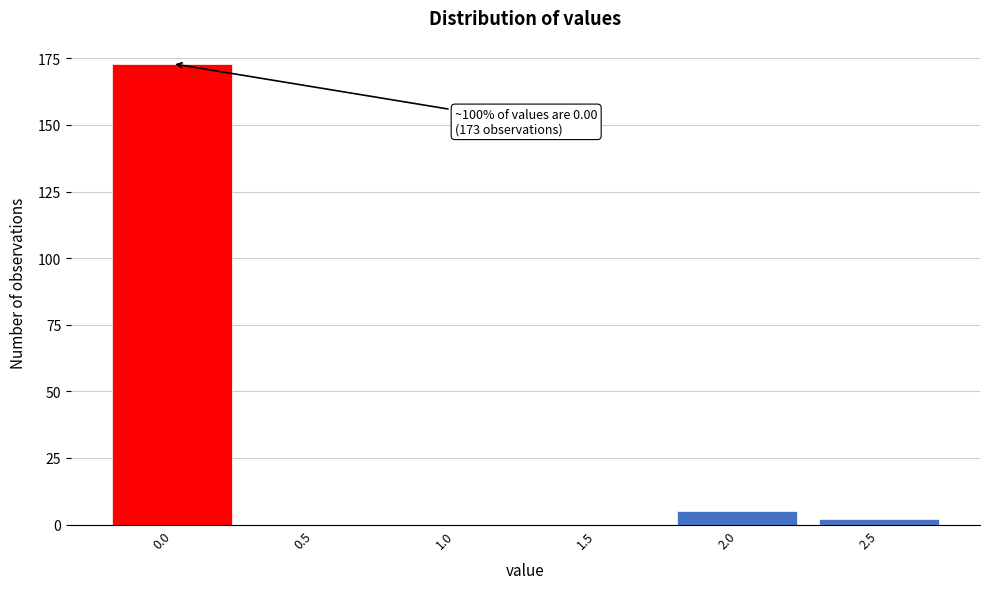

Reading right to left, transcribe all the data shown in this chart.

2.5=2	2.0=5	1.5=0	1.0=0	0.5=0	0.0=173